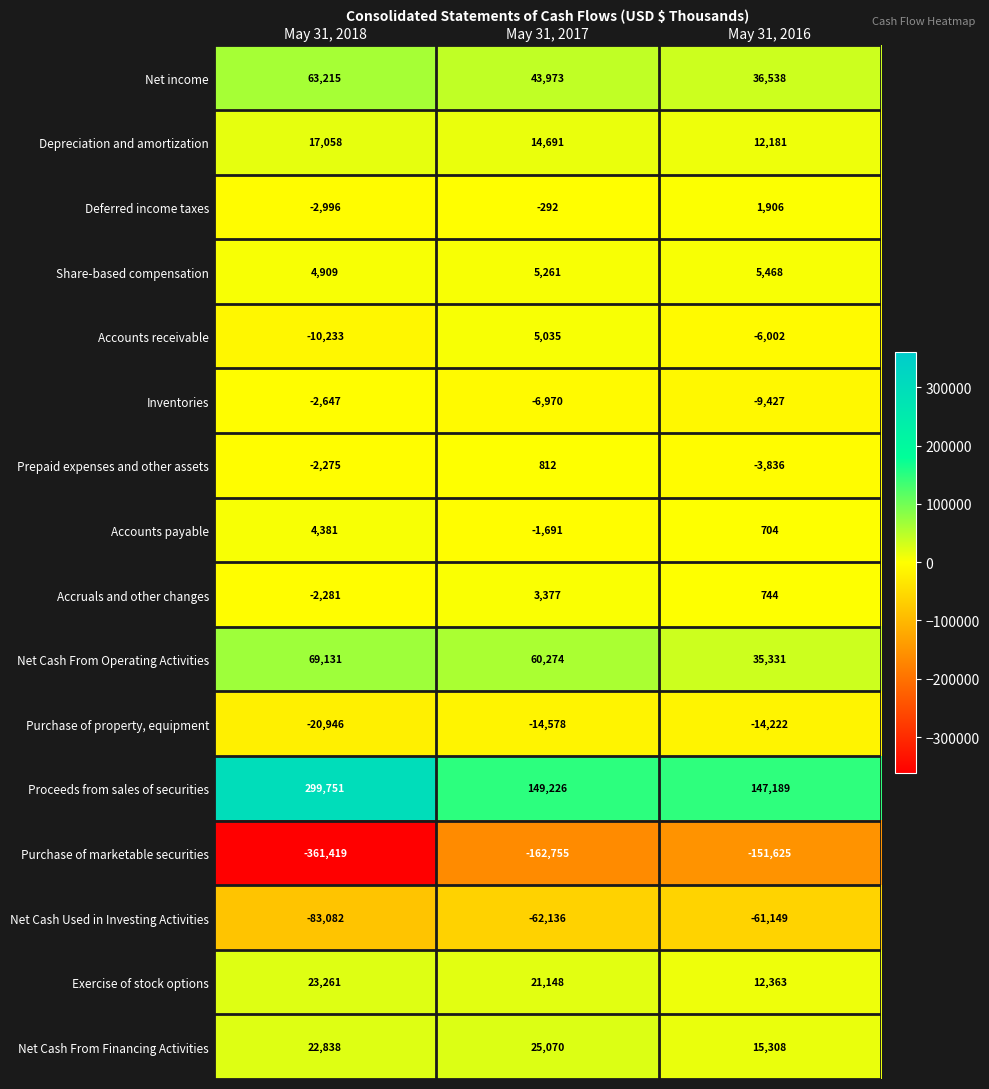

True or false: Net Cash From Financing Activities has a value of 27505 at May 31, 2016.

False